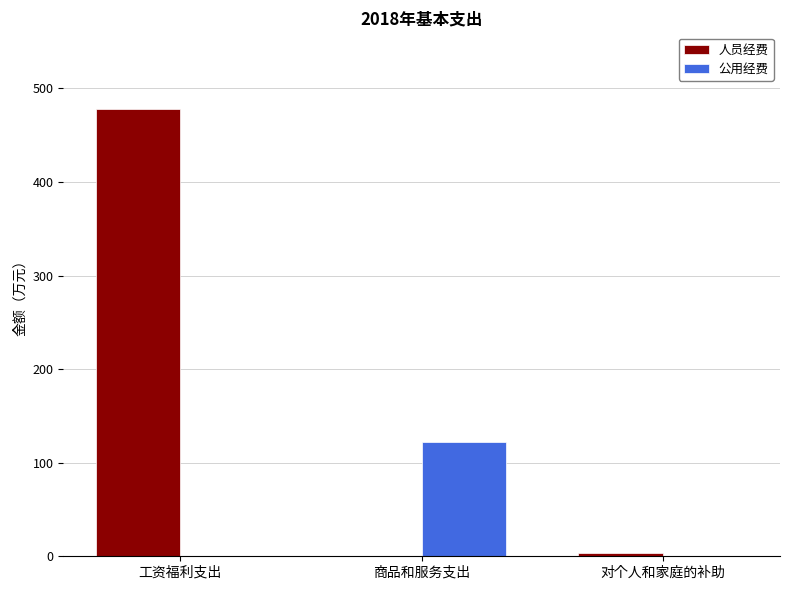

What is the maximum value for 人员经费?

478.4